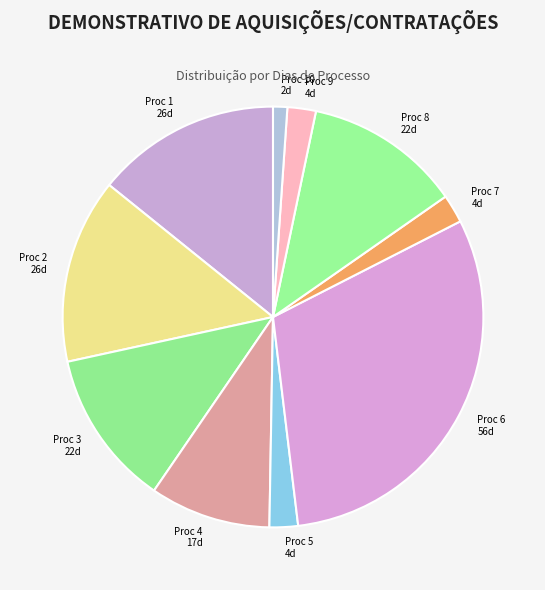

How many slices are in this pie chart?

10